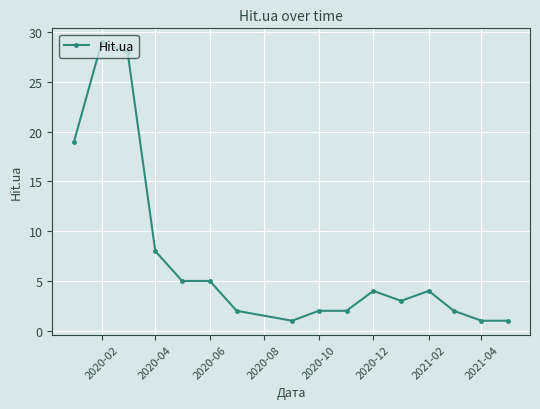

What is the maximum value shown in the chart?

29